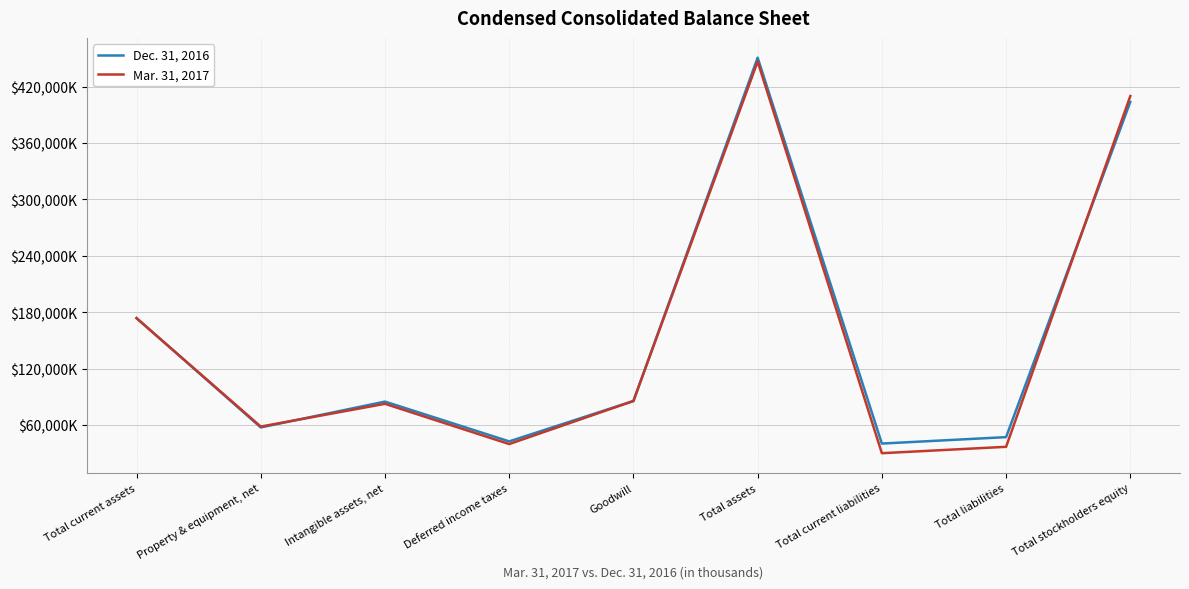

What is the value of the Dec. 31, 2016 point at the 6th from the left?

450716